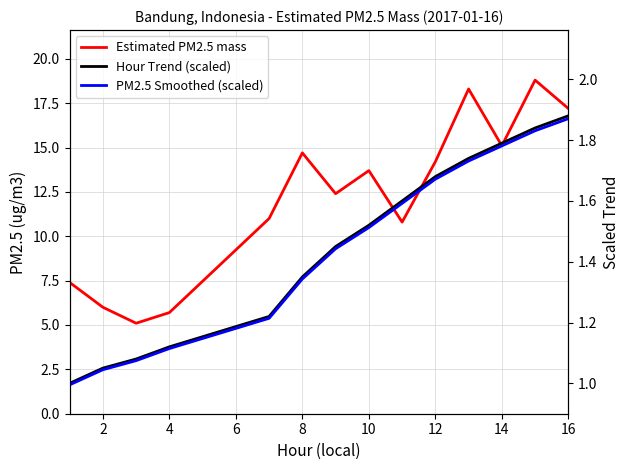

What are all the series names shown in the legend?

Estimated PM2.5 mass, Hour Trend (scaled), PM2.5 Smoothed (scaled)